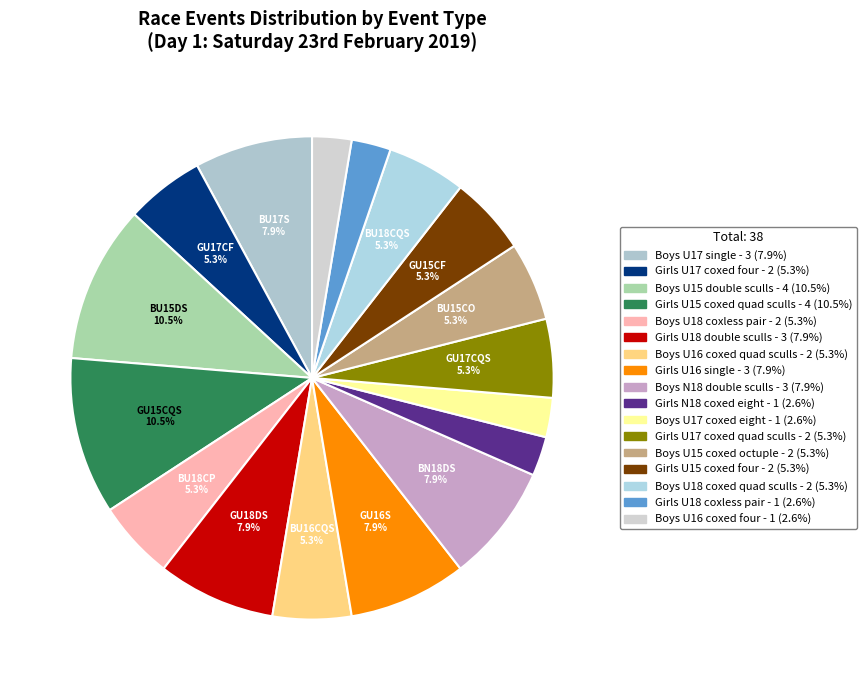

What percentage do Boys U18 coxed quad sculls and Girls U15 coxed four together represent?

10.5%